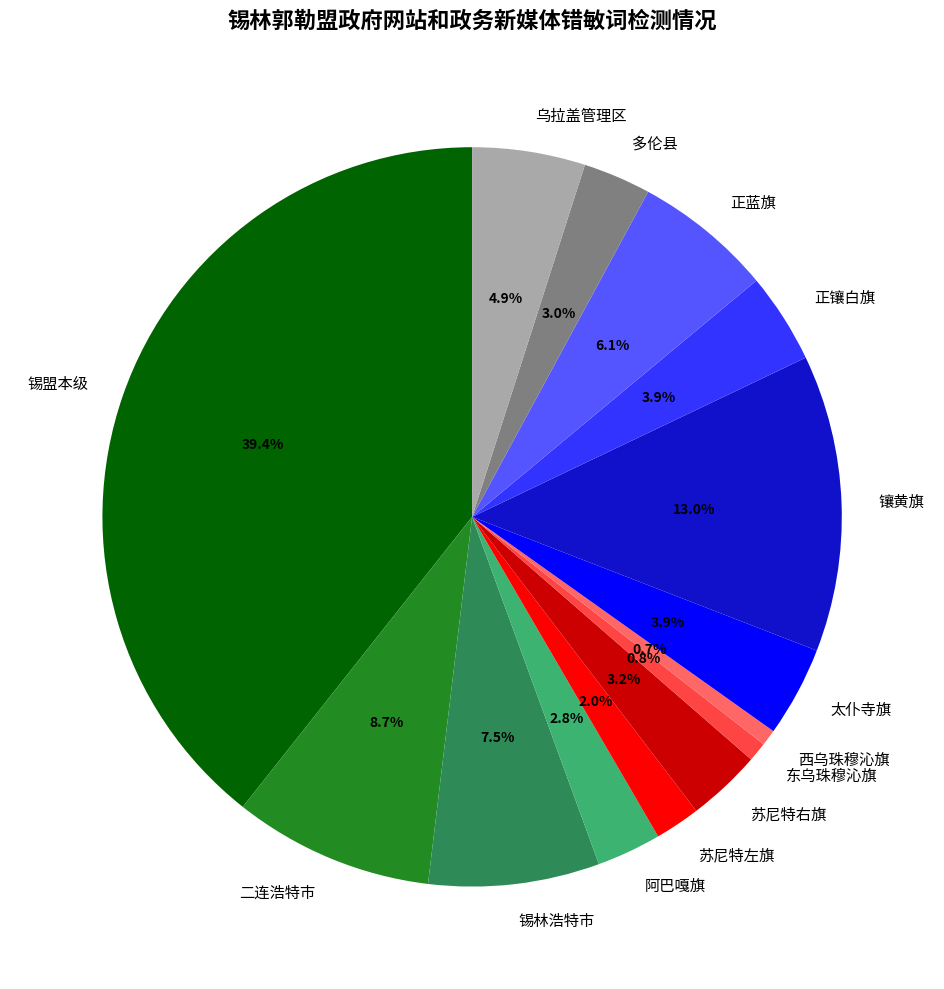

True or false: 阿巴嘎旗 accounts for 3% of the total.

True